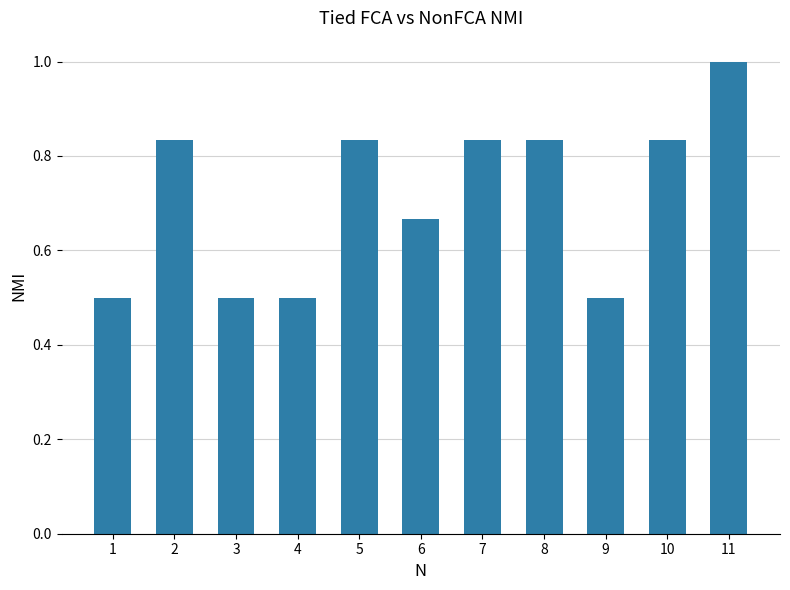

Does the chart contain stacked bars?

No